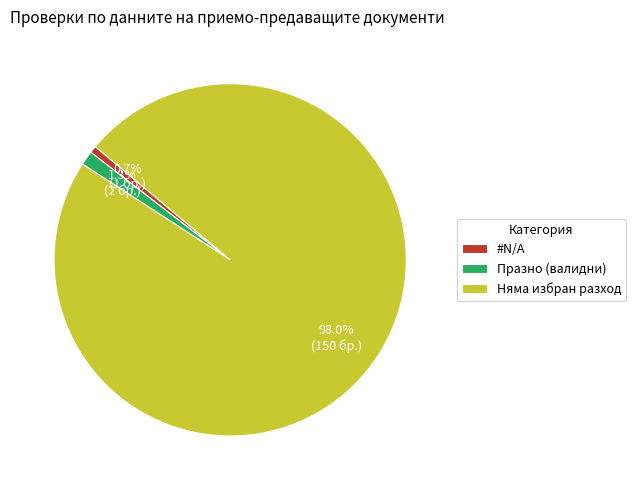

Rank the categories by value from lowest to highest.

#N/A, Празно (валидни), Няма избран разход